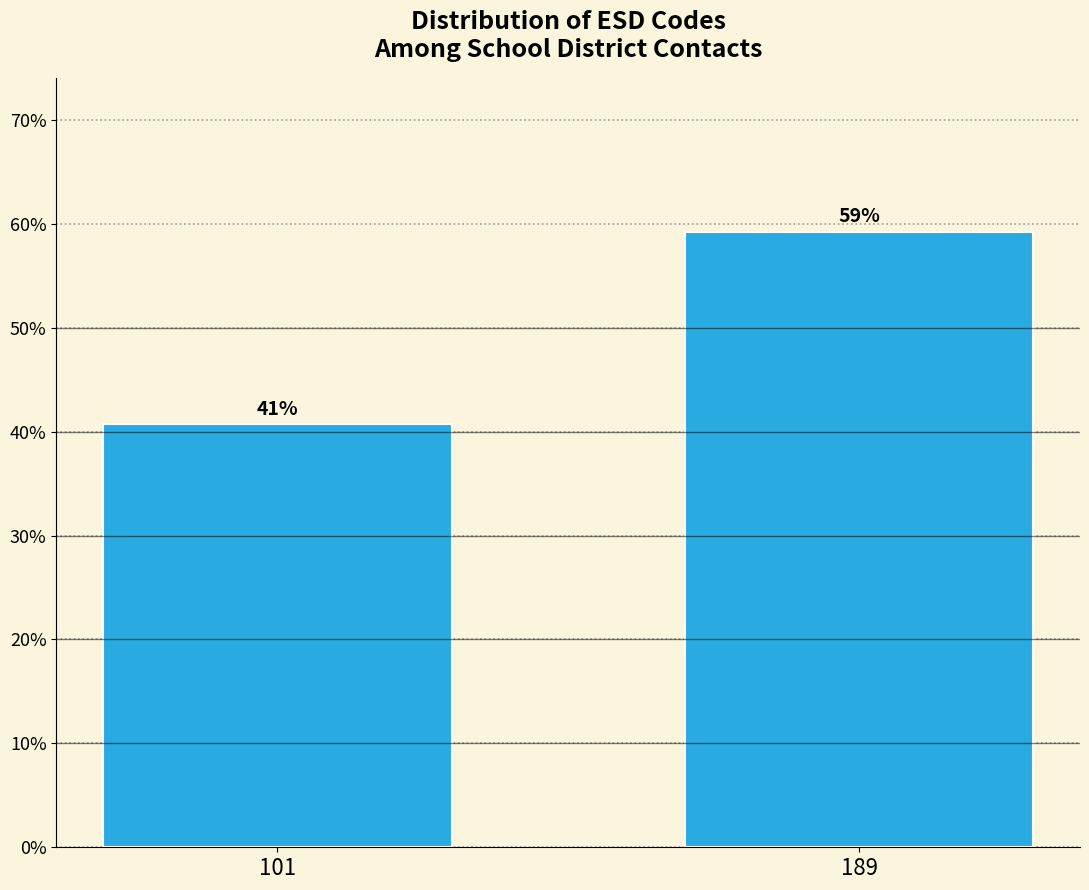

The chart shows a value of 67.8 at 101. True or false?

False